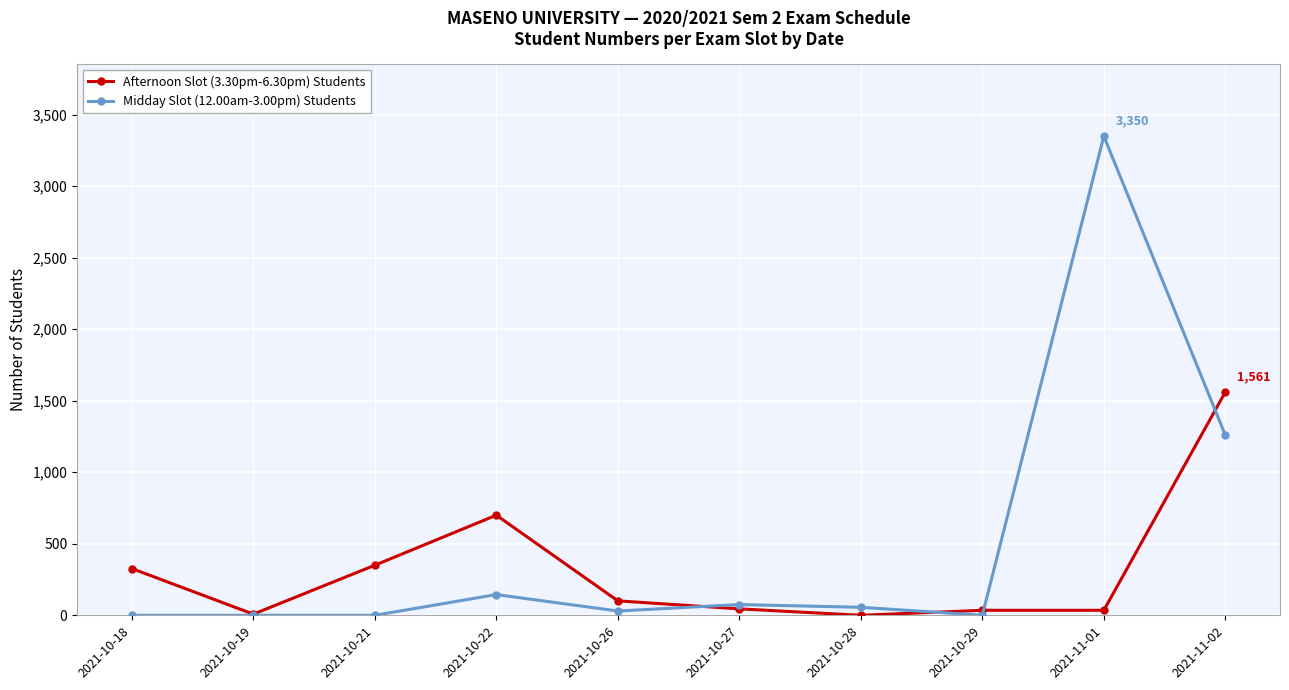

Which series has the widest spread of values?

Midday Slot (12.00am-3.00pm) Students